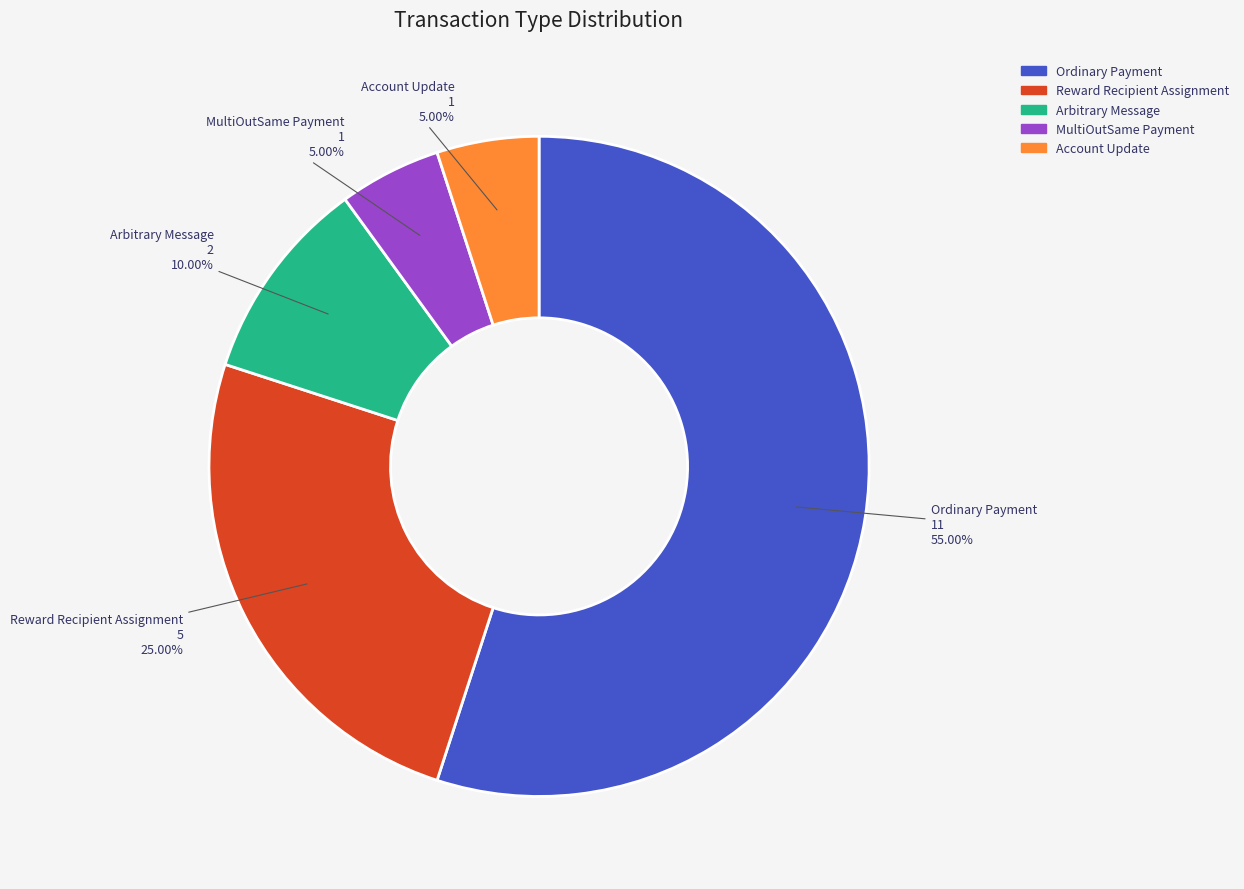

To the nearest percent, what percentage of the pie is Account Update?

5%